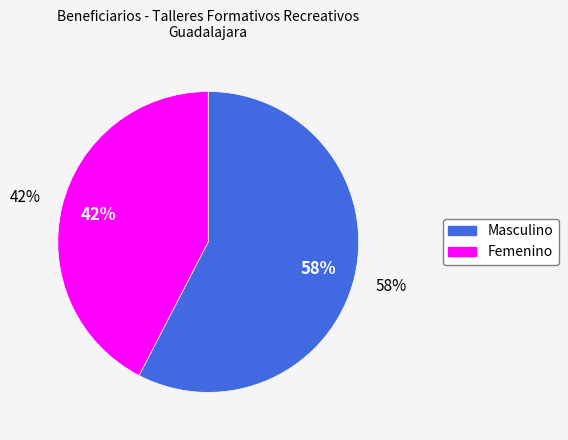

Which category has the smallest portion of the pie?

Femenino